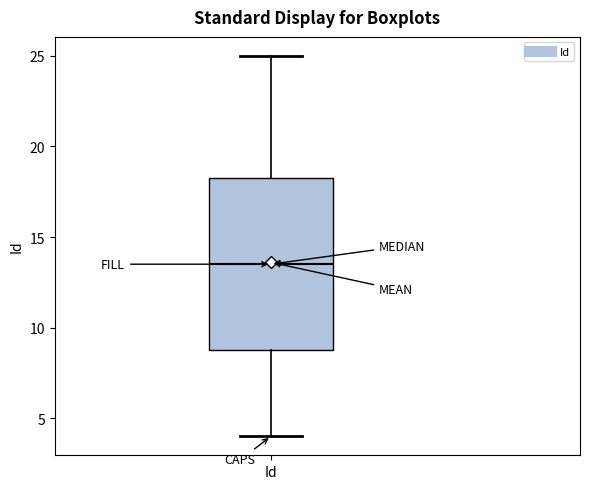

Read this box plot against the y-axis: the position of the median line, the range covered by the box, and the ends of both whiskers. The values are not printed on the chart, so give them approximately, as read against the axis.

median 13.5, box 9.0 to 18.5, whiskers 4.0 to 25.0